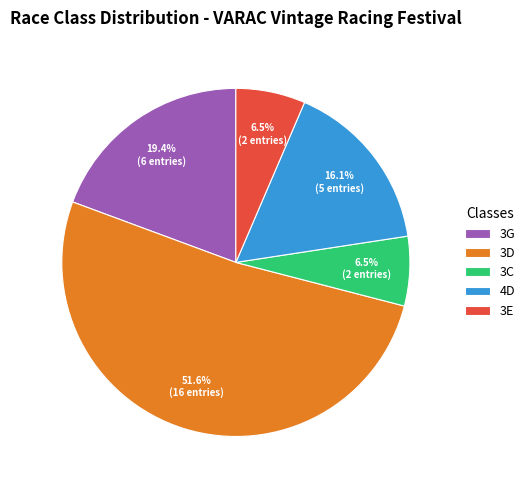

Approximately how many times larger is the value at 4D compared to 3D?

0.3